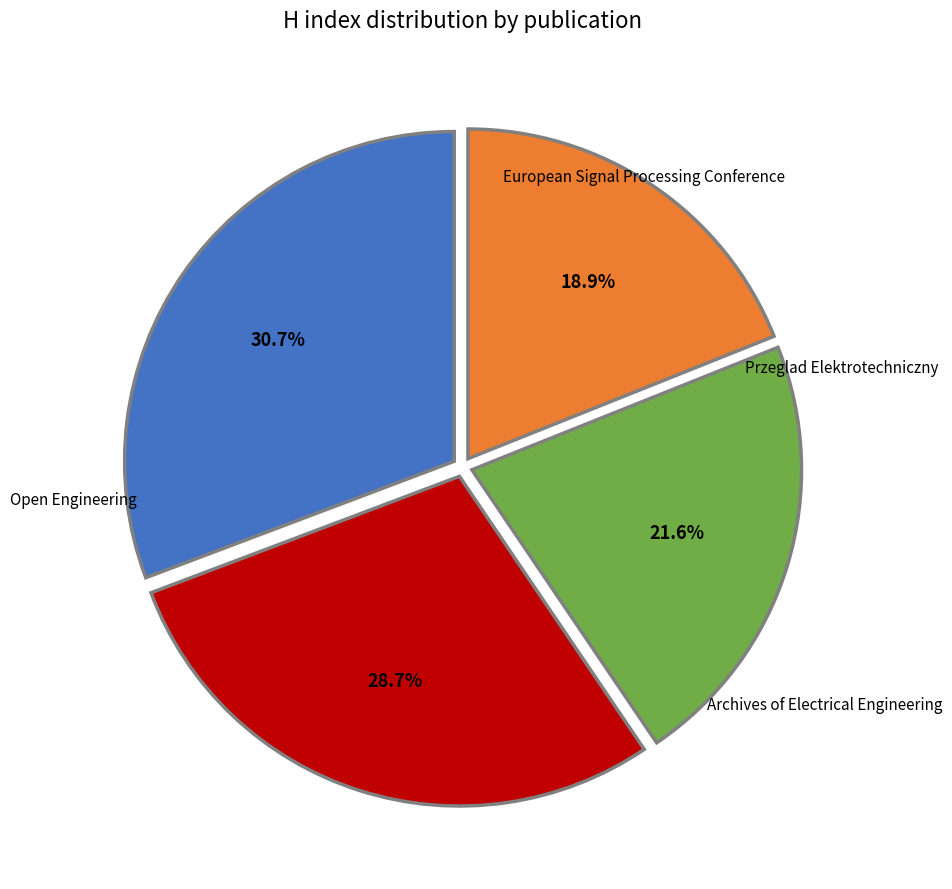

Combined, do Archives of Electrical Engineering and Przeglad Elektrotechniczny account for over 50%?

Yes